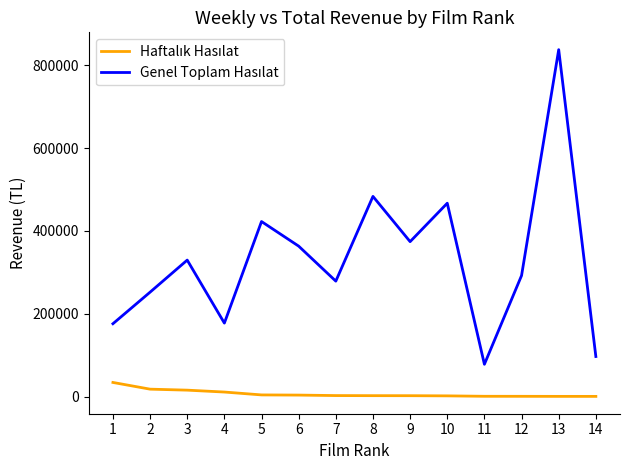

What is the greatest value displayed?

837831.2